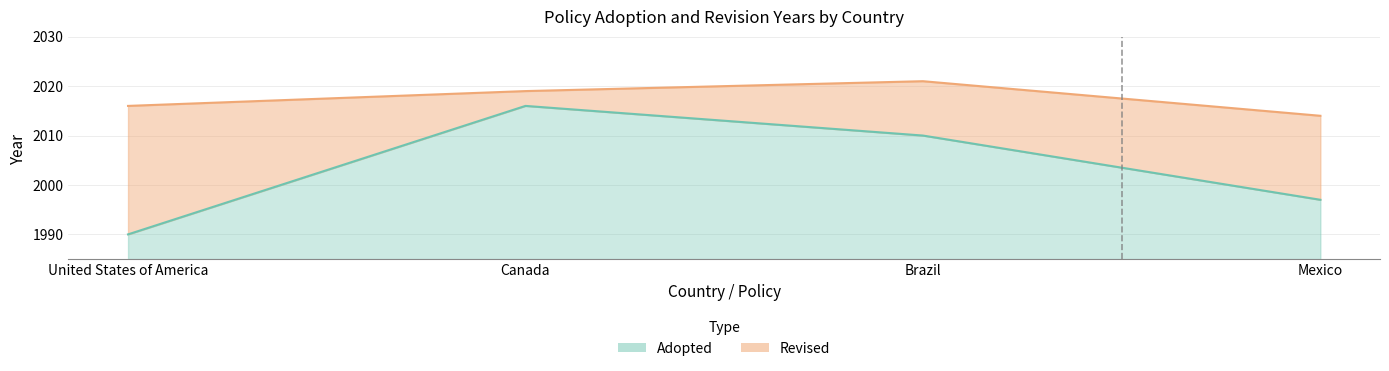

Reading right to left, transcribe all the data shown in this chart.

Adopted: 1997	2010	2016	1990
Revised: 2014	2021	2019	2016